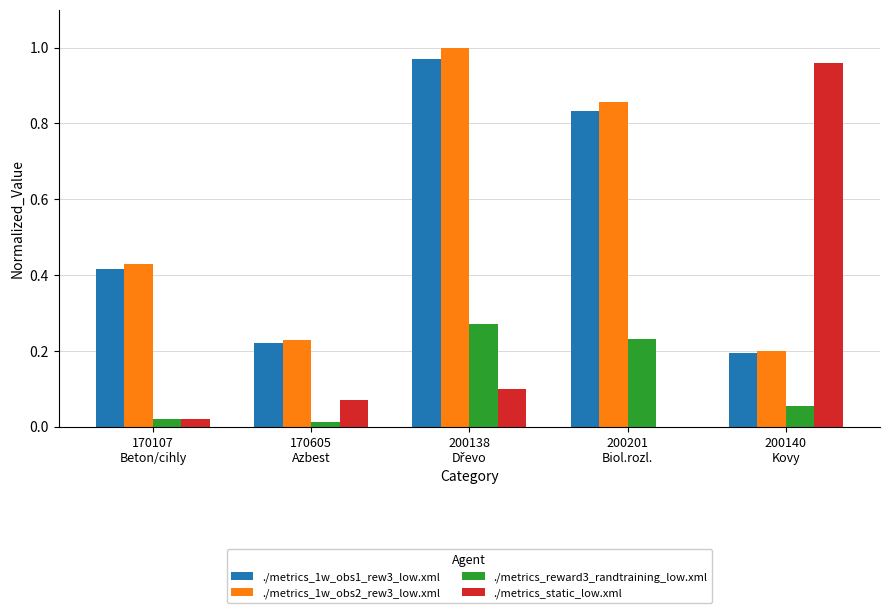

The ./metrics_1w_obs2_rew3_low.xml series shows 0.2 at 170605
Azbest. True or false?

True